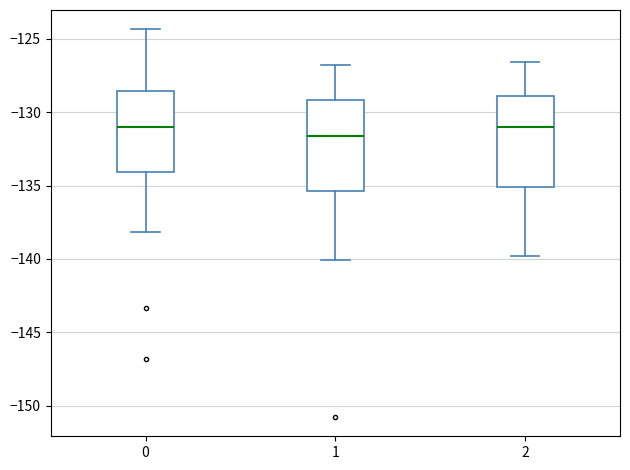

Reading left to right, transcribe this box plot: for each box, give where its median line is, the range the box spans, and where its two whiskers end, as read against the y-axis. The values are not printed on the chart, so give them approximately, as read against the axis.

0: median -131.0, box -134.0 to -128.5, whiskers -138.0 to -124.5
1: median -131.5, box -135.5 to -129.0, whiskers -140.0 to -127.0
2: median -131.0, box -135.0 to -129.0, whiskers -140.0 to -126.5